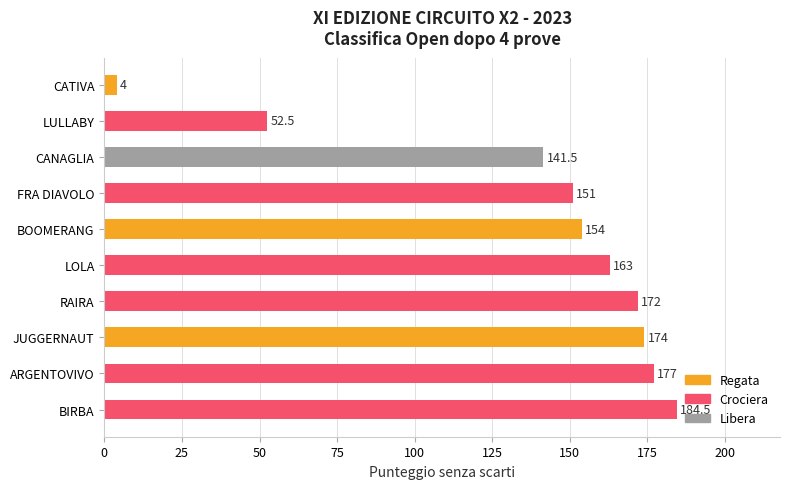

At which label is the value closest to 94?

LULLABY